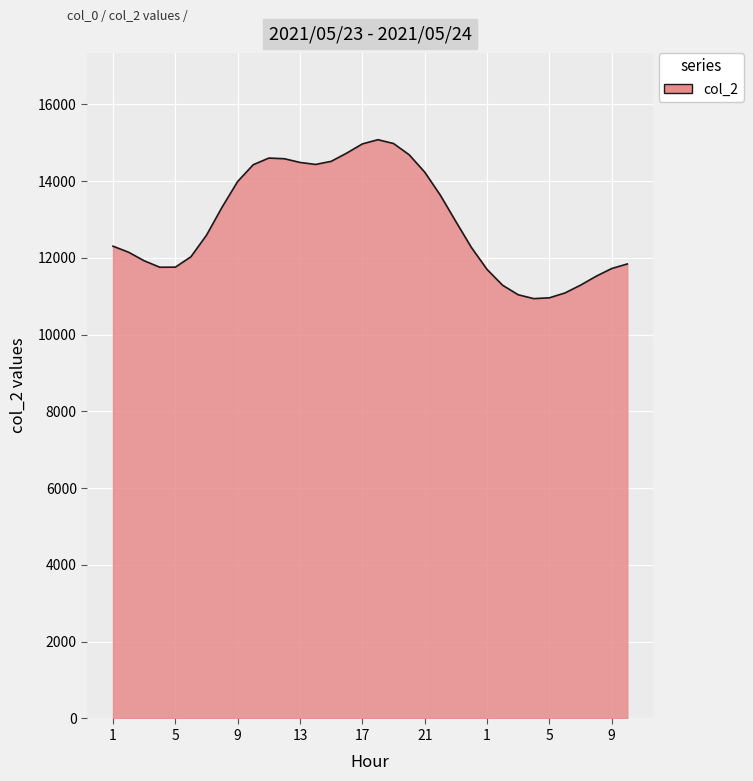

What is the difference between the maximum and minimum values?

4140.9